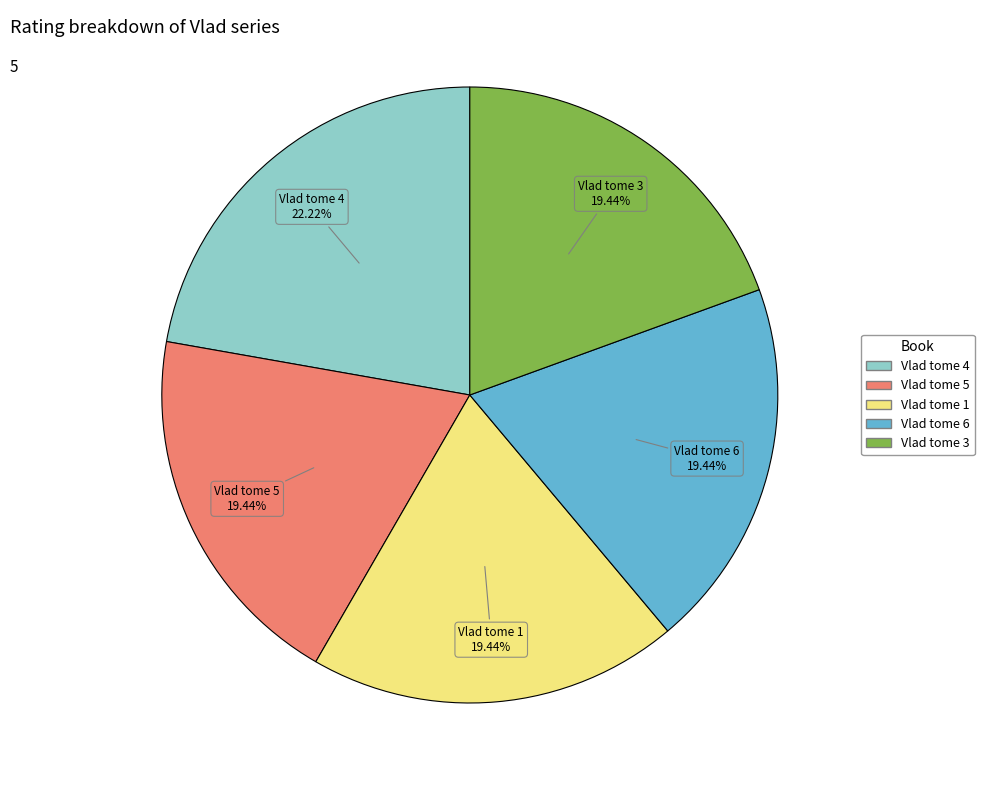

To the nearest percent, what is the difference between the largest and smallest slice percentages?

3%